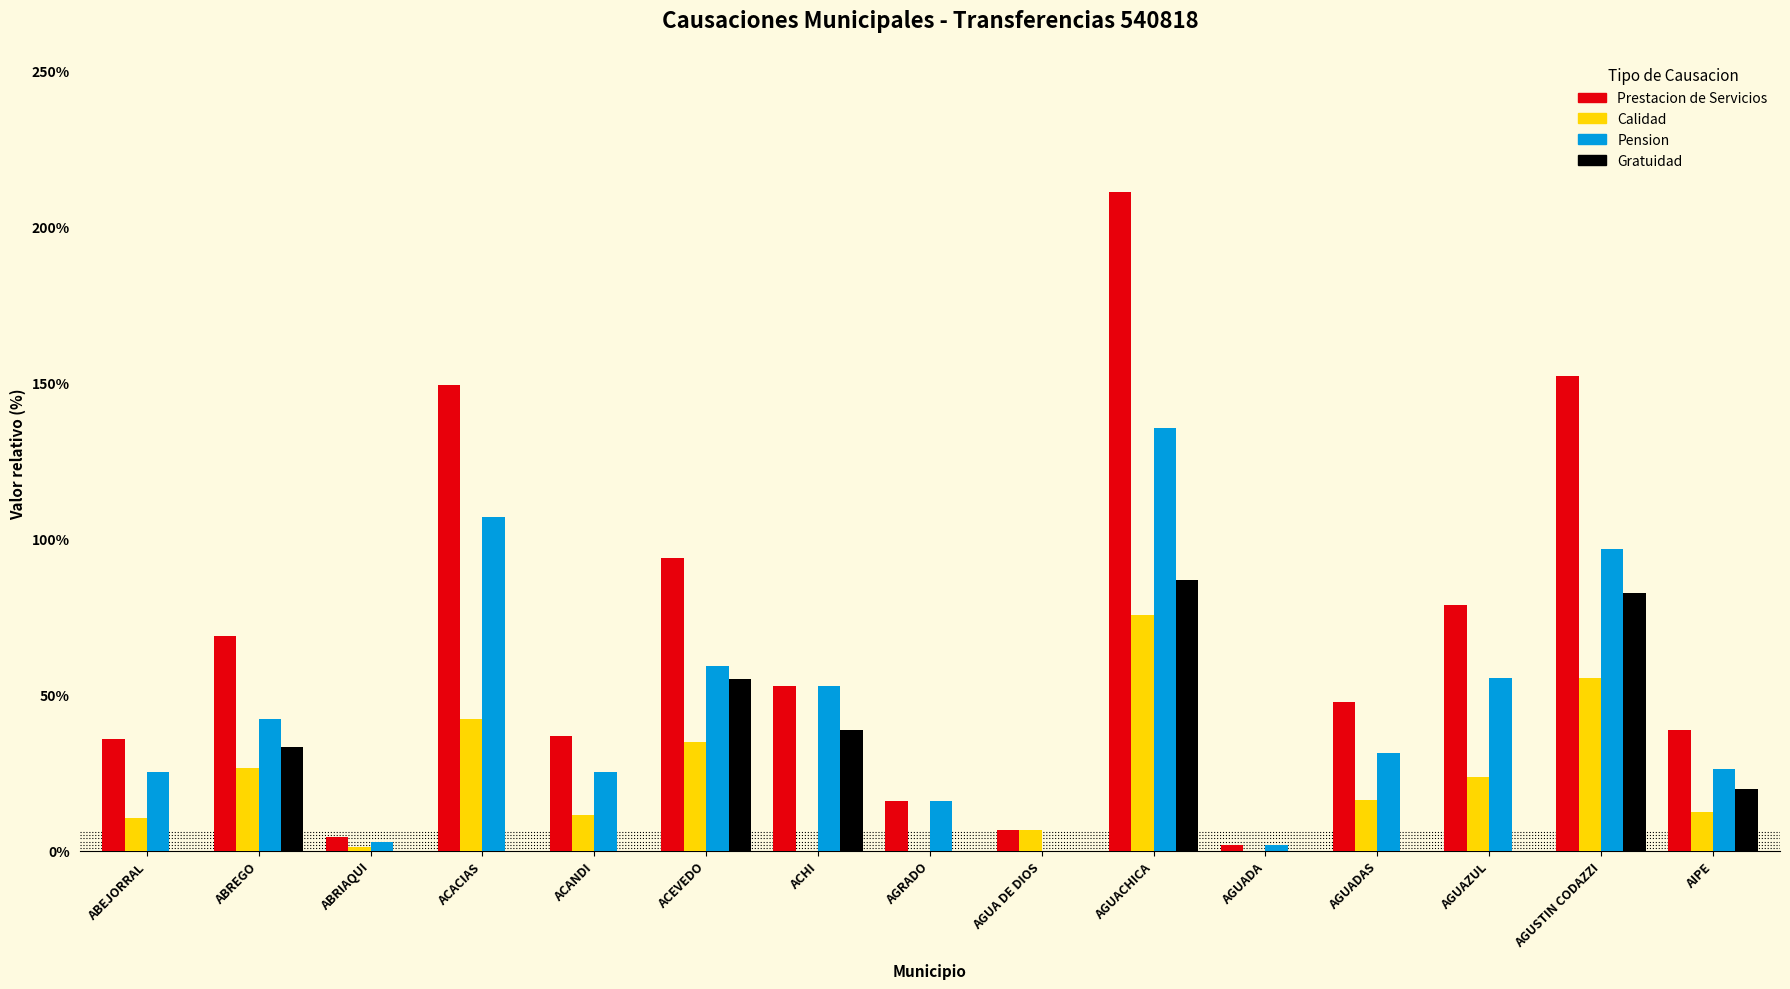

How many data points does each series have?

15